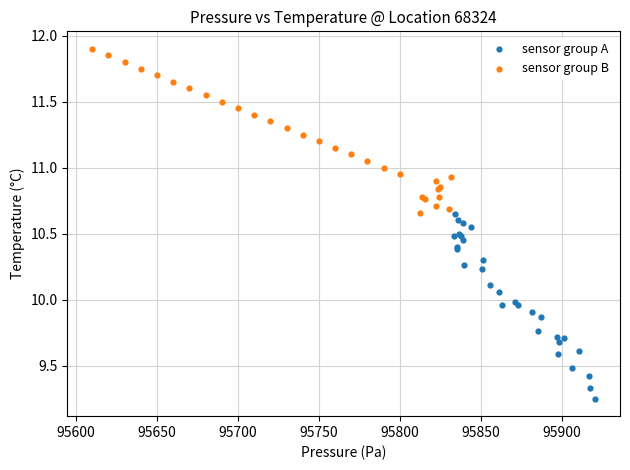

Which series has the largest Y range (max minus min)?

sensor group A